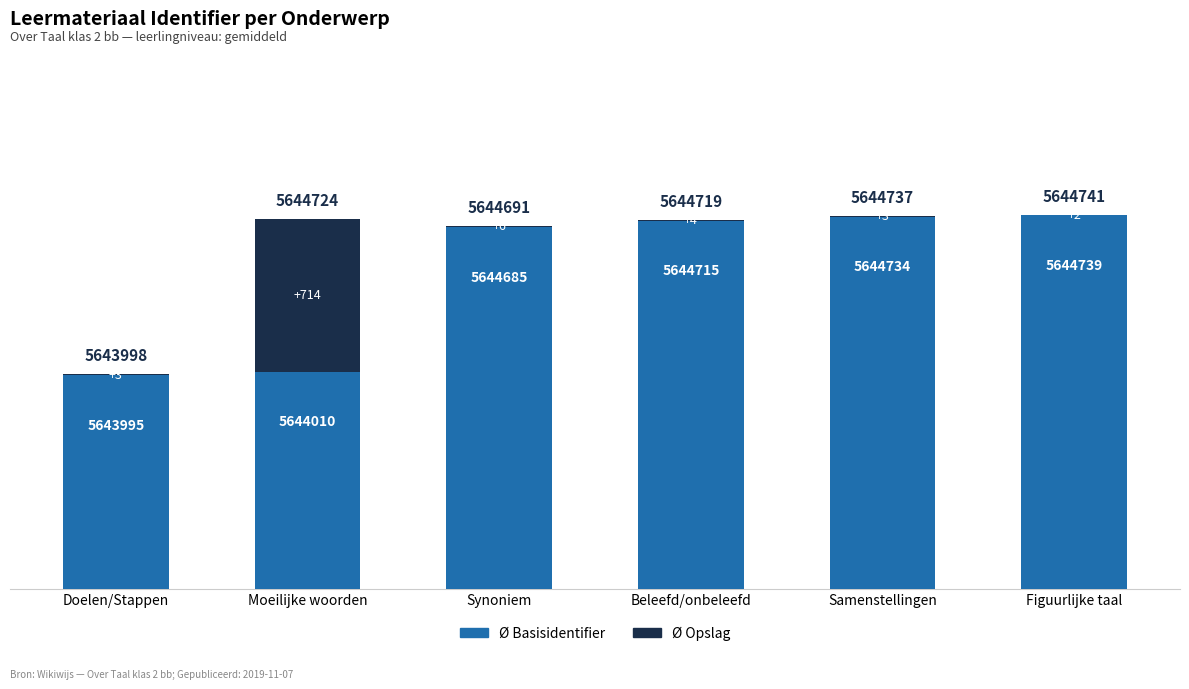

What are all the series names shown in the legend?

Ø Basisidentifier, Ø Opslag